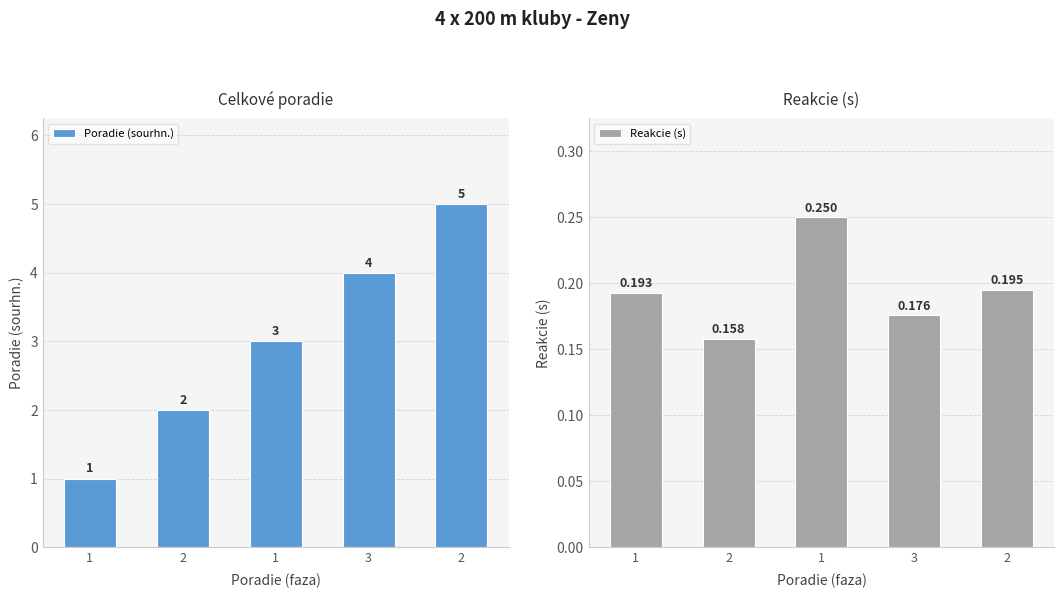

List the series in order of their peak value, highest first.

Poradie (sourhn.), Reakcie (s)